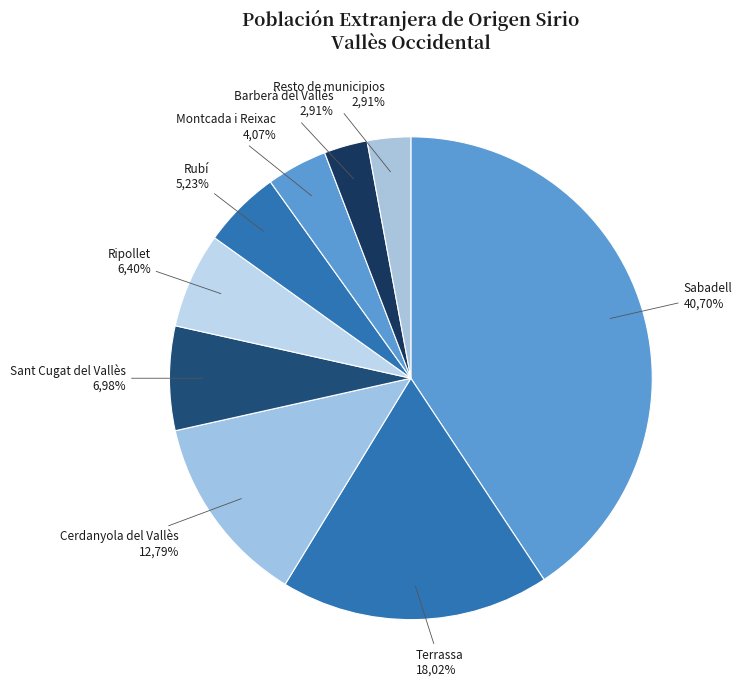

How many slices are in this pie chart?

9